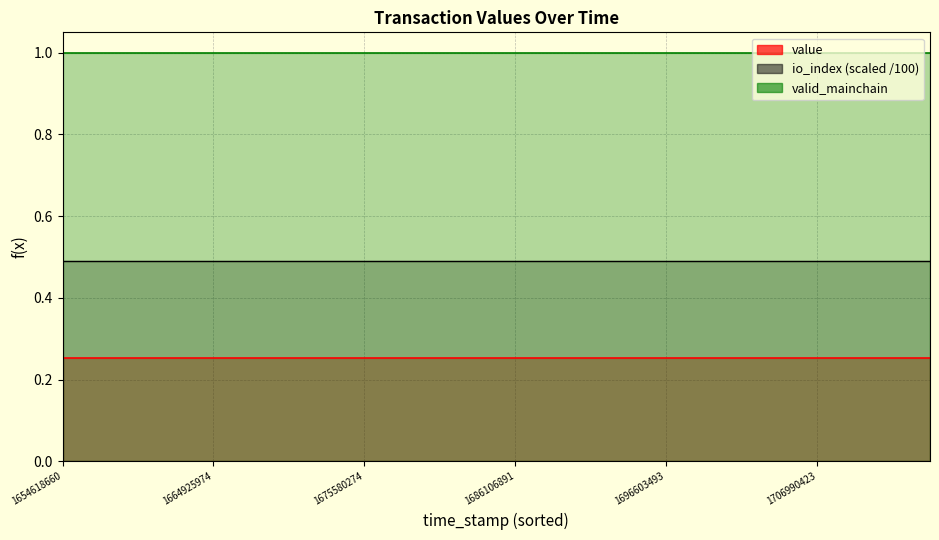

Which series has the widest spread of values?

value (line)